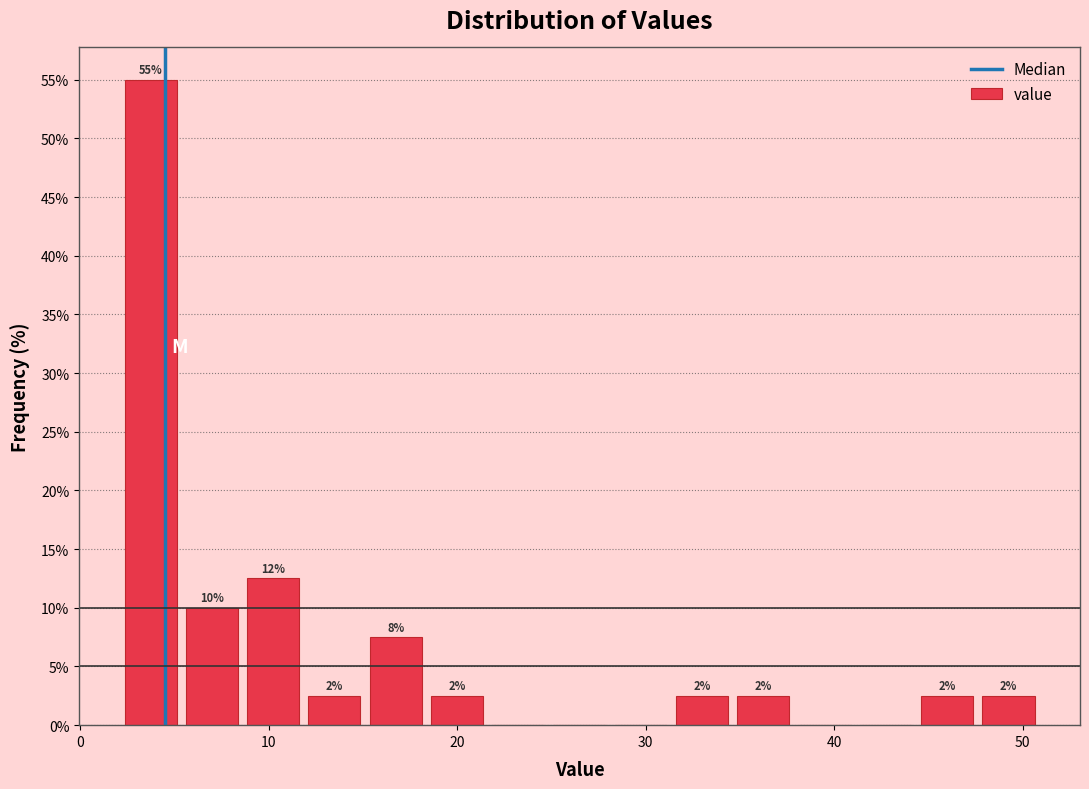

Around what value on the x-axis is the tallest bar? Give the approximate position of its centre, as read against the axis.

4